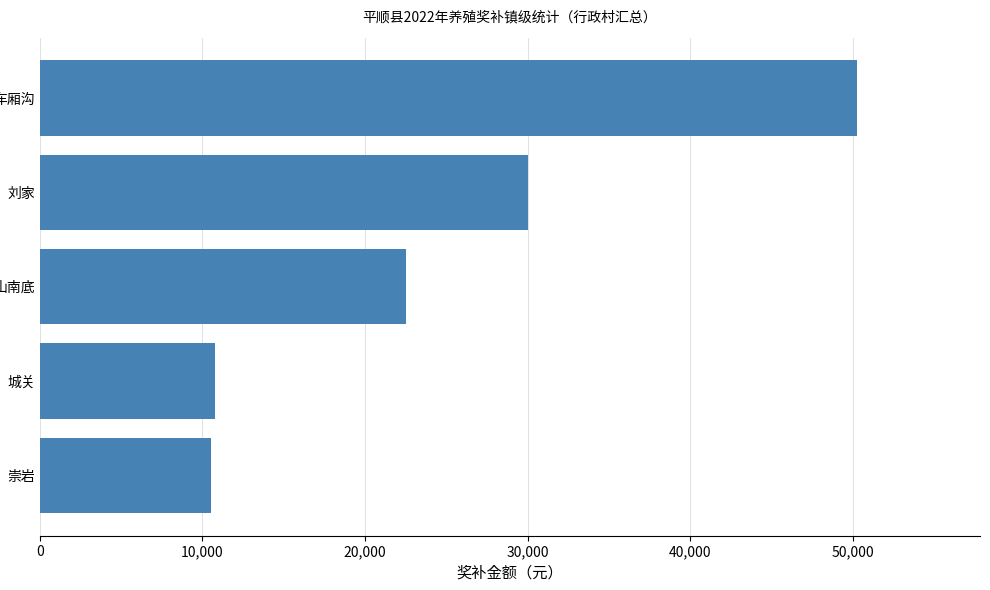

Approximately how many times larger is the value at 城关 compared to 崇岩?

1.0